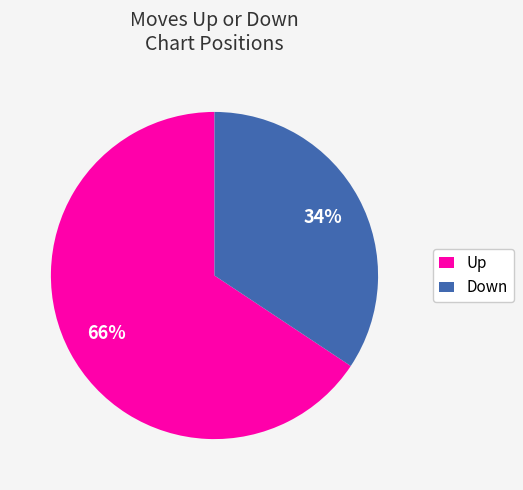

To the nearest percent, what is the average slice percentage?

50%